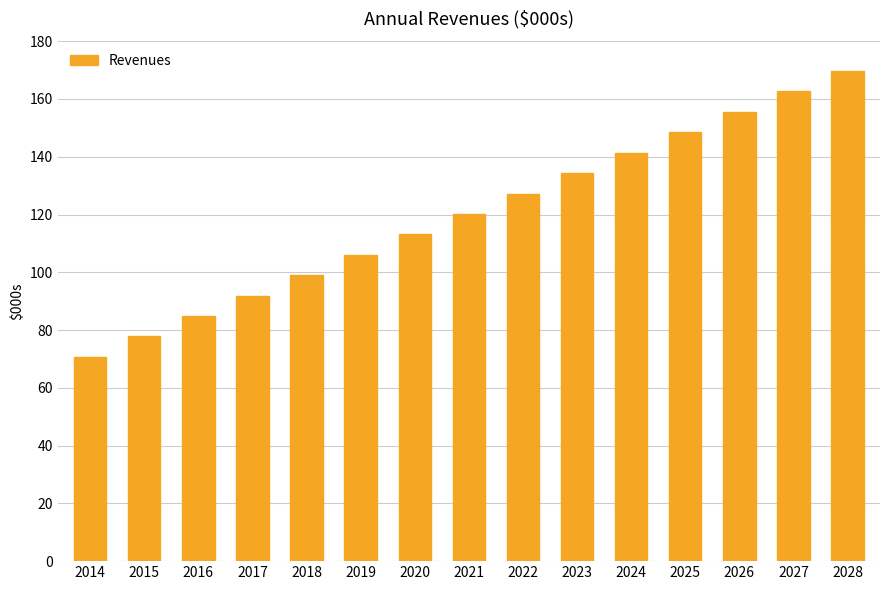

Are the bars grouped side by side (vs. stacked)?

No